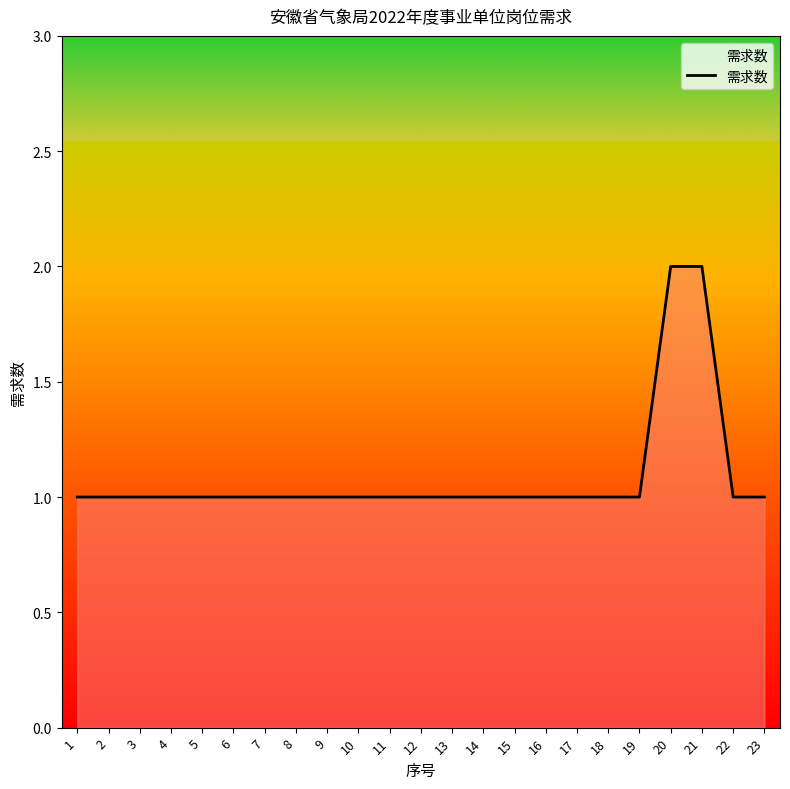

What is the smallest value displayed?

1